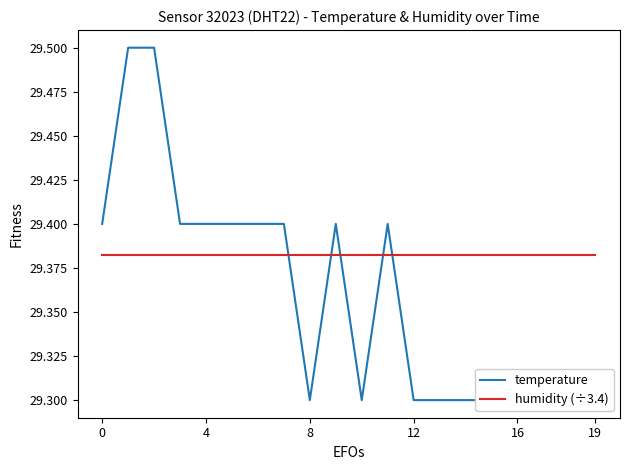

True or false: humidity (÷3.4) has a value of 29.4 at 13.

True